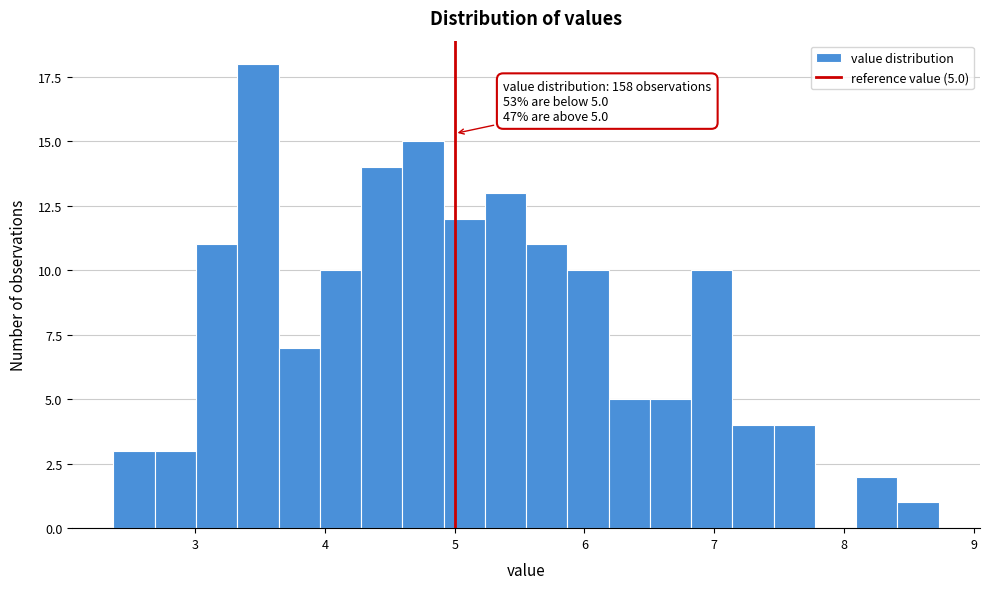

Around what value on the x-axis is the tallest bar? Give the approximate position of its centre, as read against the axis.

3.5